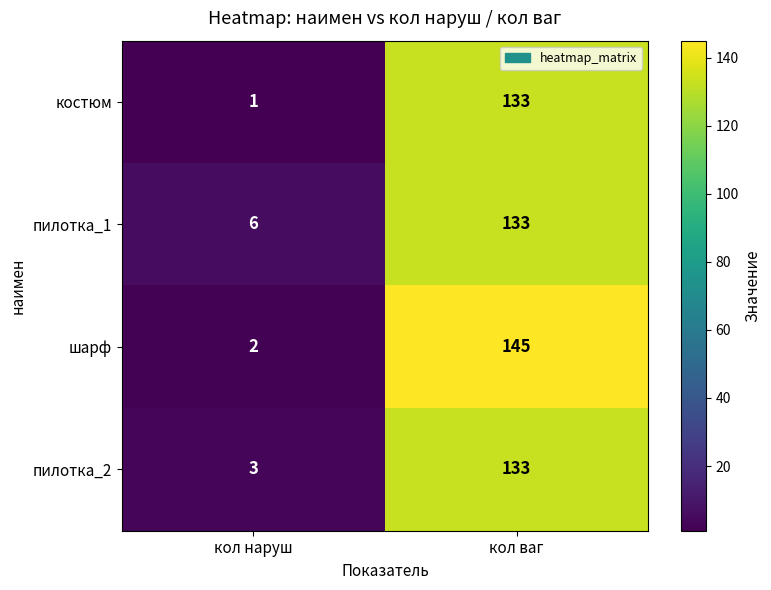

Rank the categories by костюм value from highest to lowest.

кол ваг, кол наруш